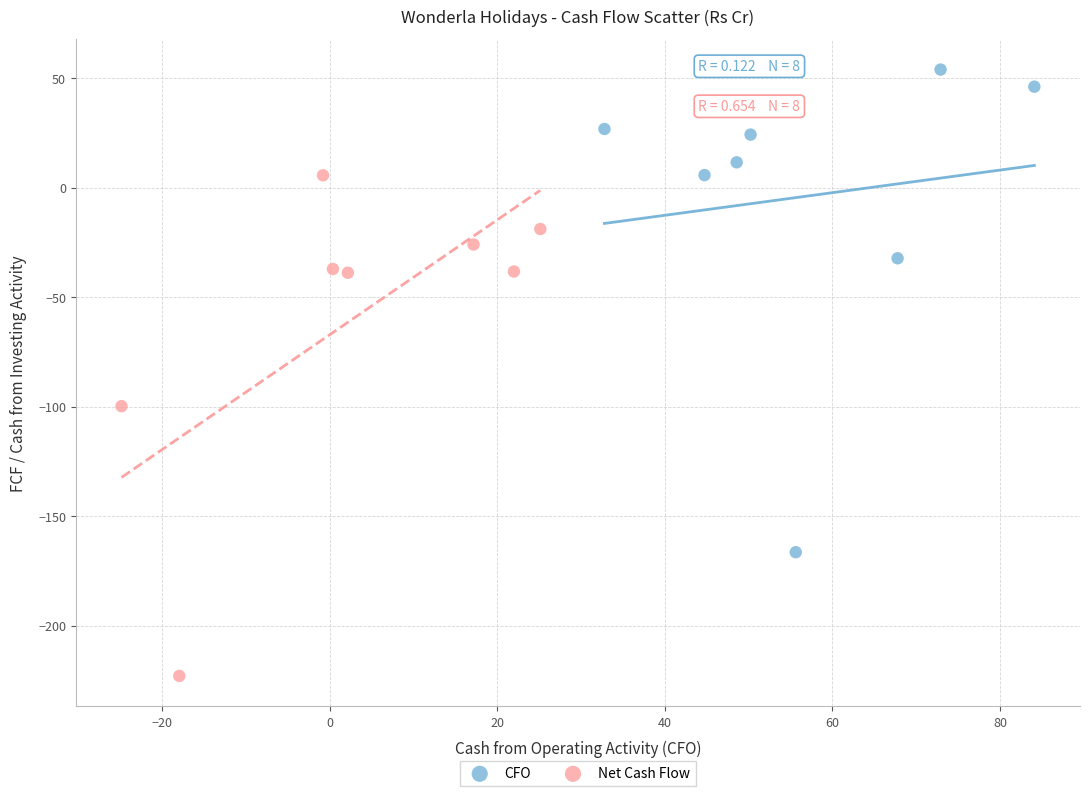

What are all the series names shown in the legend?

CFO, Net Cash Flow